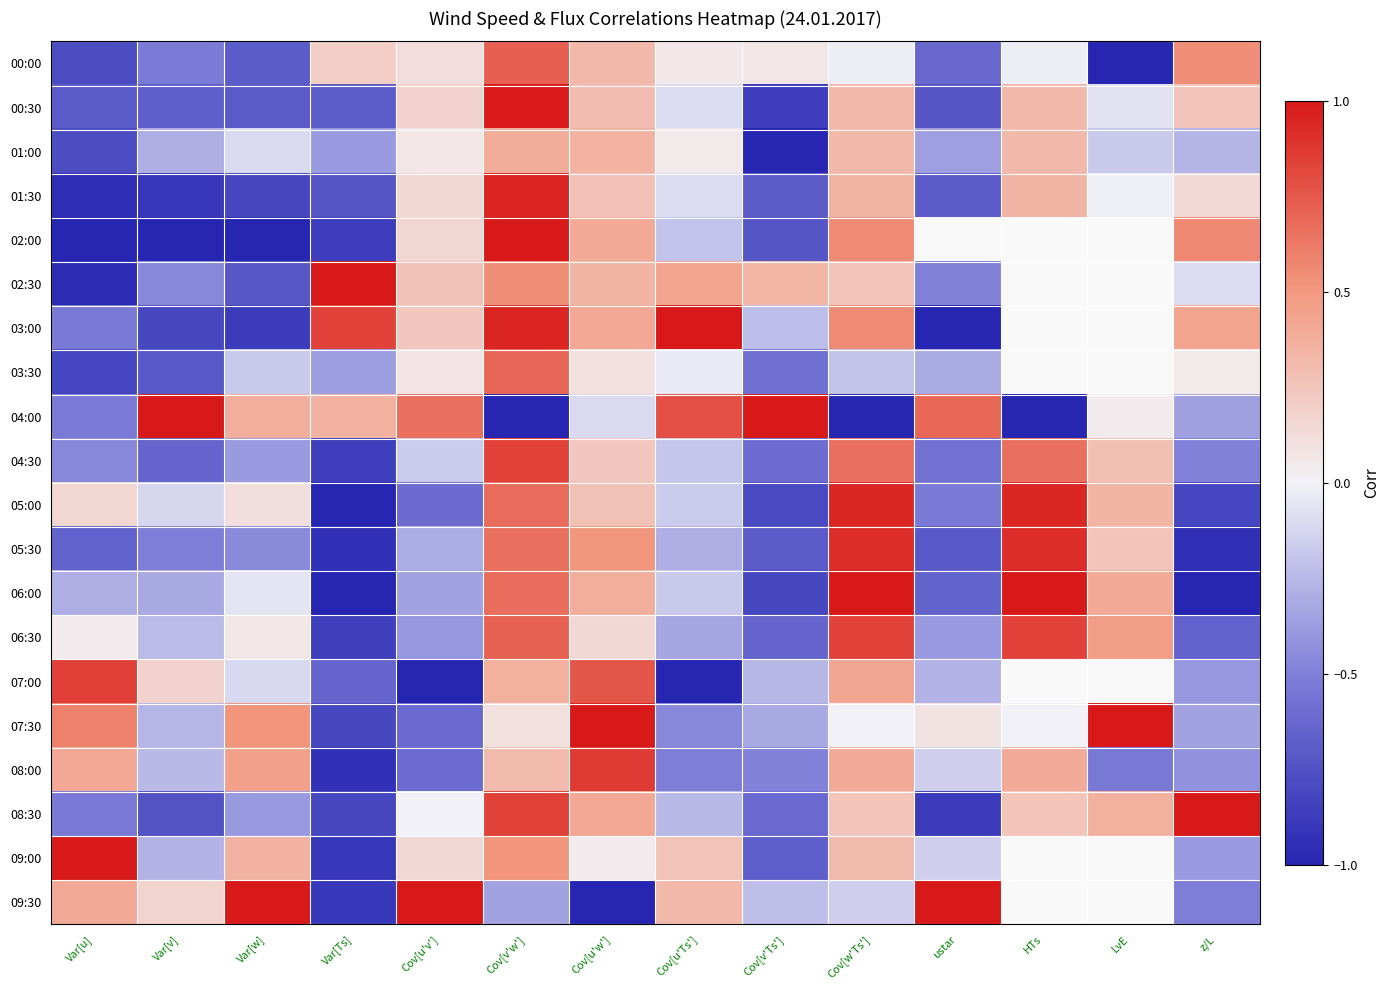

Count the number of categories in the chart.

14